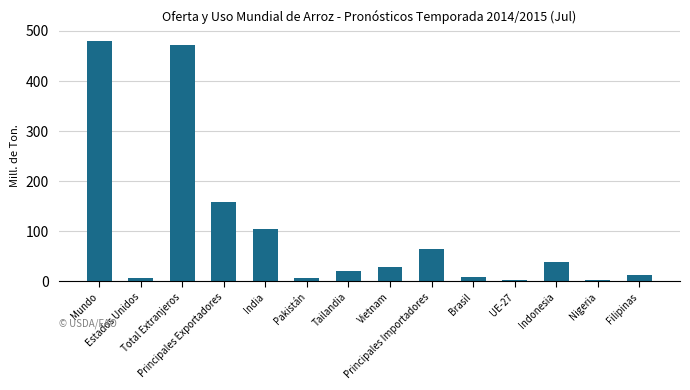

Count the number of categories in the chart.

14